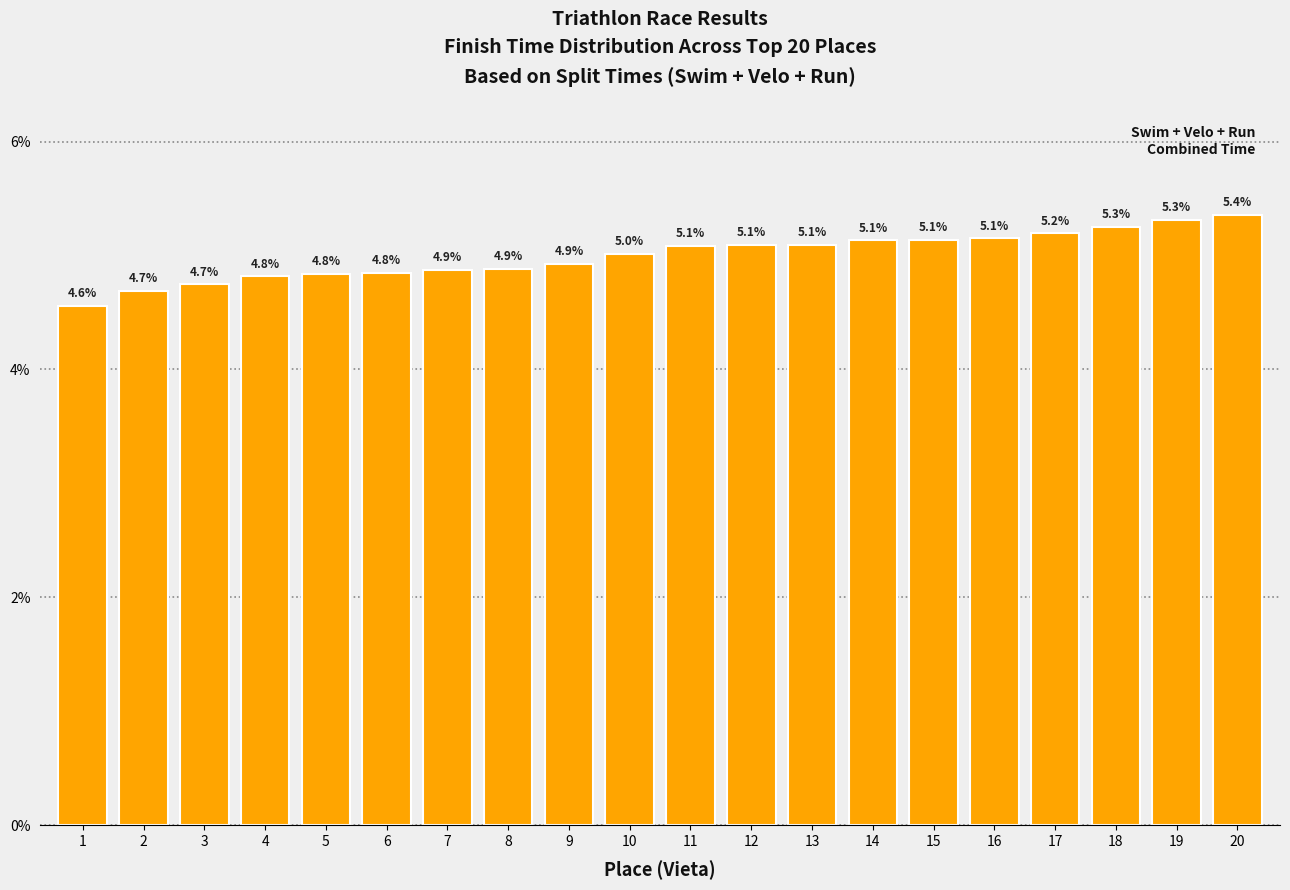

The chart shows a value of 7.5 at 12. True or false?

False